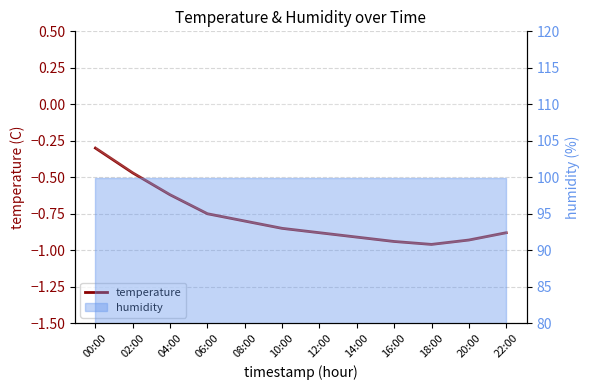

Reading left to right, what are all the values shown in this chart?

-0.3	-0.5	-0.6	-0.8	-0.8	-0.8	-0.9	-0.9	-0.9	-1.0	-0.9	-0.9